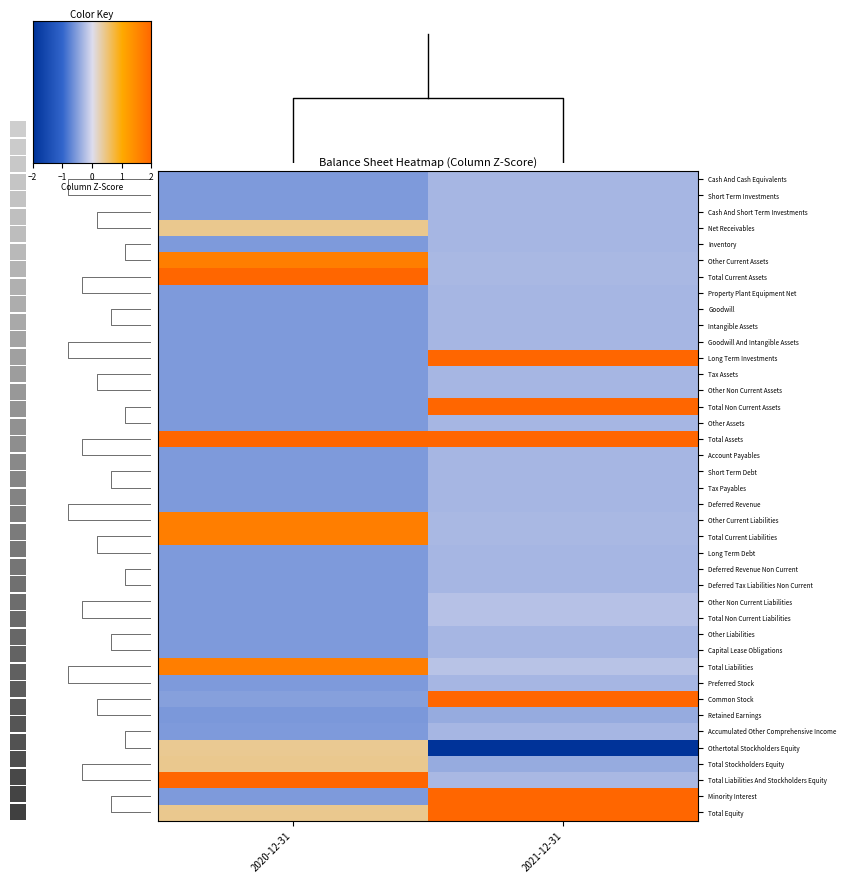

How many series are shown in this chart?

40